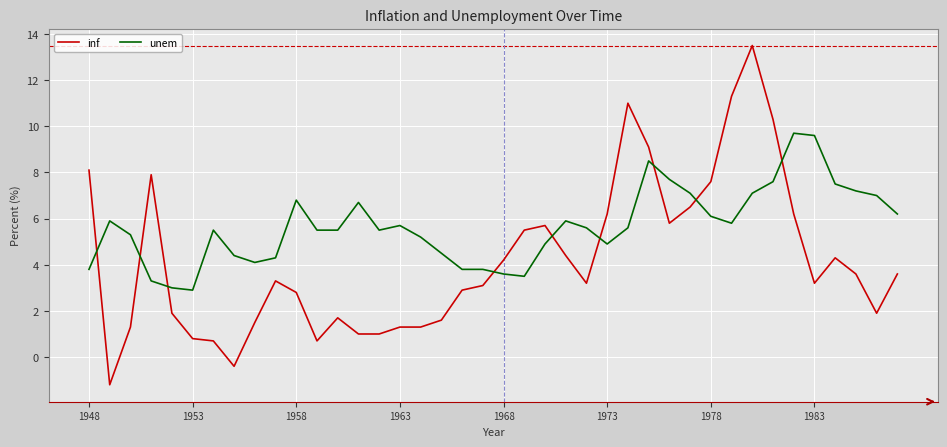

What is the greatest value displayed?

13.5